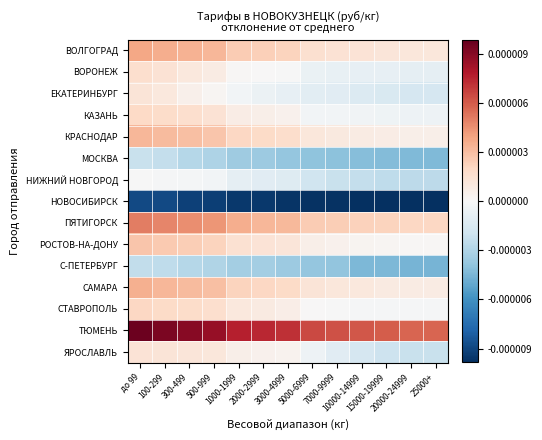

Reading left to right, extract all data points from this chart.

ВОЛГОГРАД: до 99=6.3	100-299=6.0	300-499=5.7	500-999=5.4	1000-1999=4.2	2000-2999=3.9	3000-4999=3.7	5000-6999=2.6	7000-9999=2.4	10000-14999=2.2	15000-19999=2.0	20000-24999=1.8	25000+=1.8
ВОРОНЕЖ: до 99=2.7	100-299=2.4	300-499=1.7	500-999=1.4	1000-1999=0.2	2000-2999=0.0	3000-4999=-0.1	5000-6999=-1.1	7000-9999=-1.2	10000-14999=-1.3	15000-19999=-1.4	20000-24999=-1.5	25000+=-1.5
ЕКАТЕРИНБУРГ: до 99=2.1	100-299=1.7	300-499=0.8	500-999=0.3	1000-1999=-0.5	2000-2999=-0.9	3000-4999=-1.4	5000-6999=-1.7	7000-9999=-1.9	10000-14999=-2.3	15000-19999=-2.5	20000-24999=-2.7	25000+=-2.7
КАЗАНЬ: до 99=3.3	100-299=3.0	300-499=2.7	500-999=2.4	1000-1999=1.2	2000-2999=1.0	3000-4999=0.7	5000-6999=-0.4	7000-9999=-0.5	10000-14999=-0.6	15000-19999=-0.7	20000-24999=-0.8	25000+=-0.8
КРАСНОДАР: до 99=5.5	100-299=5.2	300-499=4.9	500-999=4.6	1000-1999=3.4	2000-2999=3.1	3000-4999=2.9	5000-6999=1.8	7000-9999=1.6	10000-14999=1.4	15000-19999=1.2	20000-24999=1.0	25000+=1.0
МОСКВА: до 99=-3.6	100-299=-3.9	300-499=-4.7	500-999=-5.1	1000-1999=-5.8	2000-2999=-6.0	3000-4999=-6.4	5000-6999=-6.6	7000-9999=-6.7	10000-14999=-7.0	15000-19999=-7.1	20000-24999=-7.2	25000+=-7.2
НИЖНИЙ НОВГОРОД: до 99=-0.1	100-299=-0.2	300-499=-0.3	500-999=-0.4	1000-1999=-1.5	2000-2999=-1.9	3000-4999=-2.1	5000-6999=-3.3	7000-9999=-3.6	10000-14999=-3.9	15000-19999=-4.2	20000-24999=-4.3	25000+=-4.3
НОВОСИБИРСК: до 99=-14.8	100-299=-14.8	300-499=-15.3	500-999=-15.4	1000-1999=-15.8	2000-2999=-15.8	3000-4999=-16.1	5000-6999=-16.2	7000-9999=-16.2	10000-14999=-16.4	15000-19999=-16.4	20000-24999=-16.4	25000+=-16.4
ПЯТИГОРСК: до 99=8.4	100-299=8.0	300-499=7.6	500-999=7.2	1000-1999=5.9	2000-2999=5.5	3000-4999=5.3	5000-6999=4.2	7000-9999=4.0	10000-14999=3.8	15000-19999=3.6	20000-24999=3.4	25000+=3.4
РОСТОВ-НА-ДОНУ: до 99=4.6	100-299=4.3	300-499=4.0	500-999=3.7	1000-1999=2.5	2000-2999=2.2	3000-4999=2.0	5000-6999=0.9	7000-9999=0.7	10000-14999=0.5	15000-19999=0.3	20000-24999=0.2	25000+=0.2
С-ПЕТЕРБУРГ: до 99=-4.1	100-299=-4.2	300-499=-4.7	500-999=-4.9	1000-1999=-5.6	2000-2999=-5.6	3000-4999=-6.0	5000-6999=-6.4	7000-9999=-6.5	10000-14999=-7.4	15000-19999=-7.4	20000-24999=-7.6	25000+=-7.6
САМАРА: до 99=5.8	100-299=5.5	300-499=5.2	500-999=4.9	1000-1999=3.7	2000-2999=3.4	3000-4999=3.2	5000-6999=2.1	7000-9999=1.9	10000-14999=1.7	15000-19999=1.5	20000-24999=1.3	25000+=1.3
СТАВРОПОЛЬ: до 99=3.4	100-299=3.2	300-499=3.0	500-999=2.8	1000-1999=1.7	2000-2999=1.5	3000-4999=1.1	5000-6999=0.0	7000-9999=-0.0	10000-14999=-0.2	15000-19999=-0.2	20000-24999=-0.2	25000+=-0.2
ТЮМЕНЬ: до 99=16.1	100-299=15.5	300-499=14.9	500-999=14.3	1000-1999=12.8	2000-2999=12.3	3000-4999=12.0	5000-6999=10.8	7000-9999=10.5	10000-14999=10.2	15000-19999=9.9	20000-24999=9.6	25000+=9.6
ЯРОСЛАВЛЬ: до 99=2.2	100-299=2.1	300-499=2.0	500-999=1.9	1000-1999=0.9	2000-2999=0.7	3000-4999=0.6	5000-6999=-0.8	7000-9999=-1.9	10000-14999=-2.8	15000-19999=-3.4	20000-24999=-3.6	25000+=-3.6